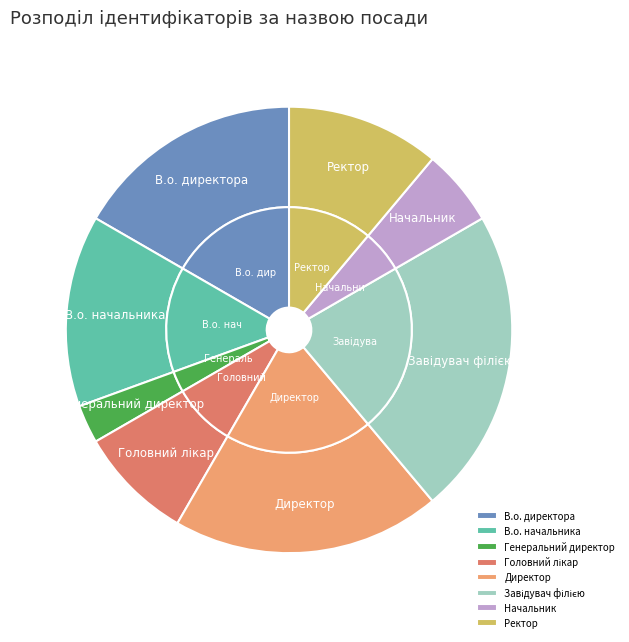

Is it true that Генеральний директор is 3% of the pie?

True